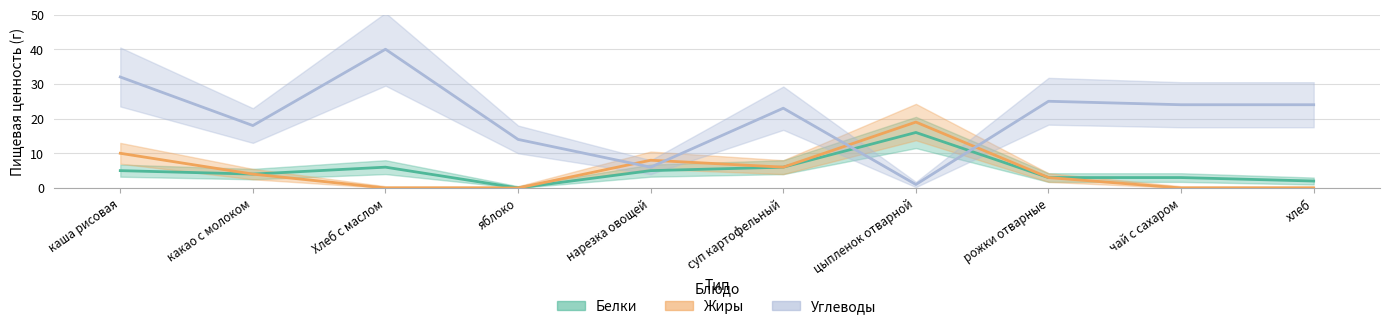

What is the label of the 10th point from the right?

каша рисовая